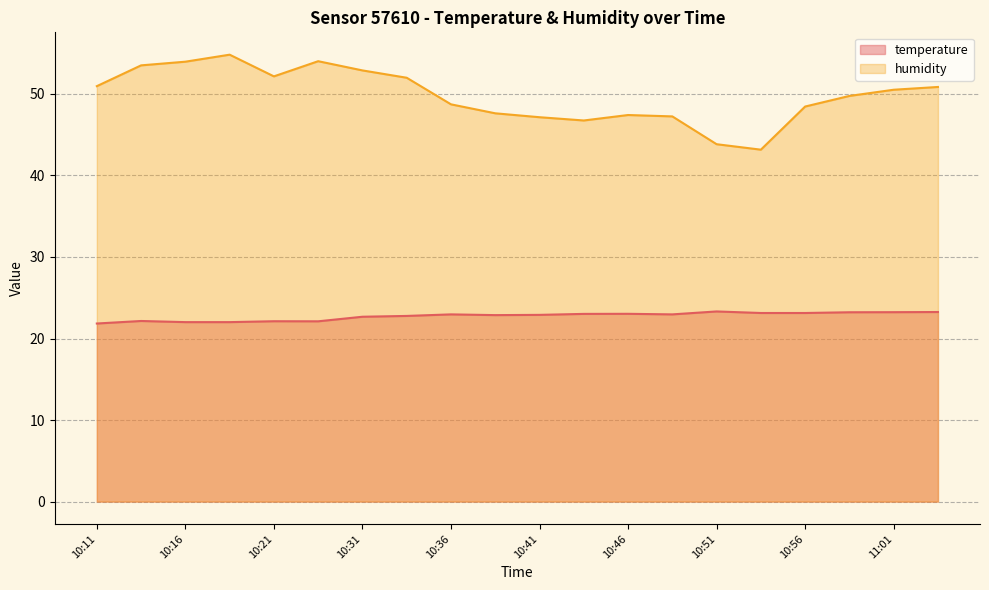

Which series has the largest total across all categories?

humidity